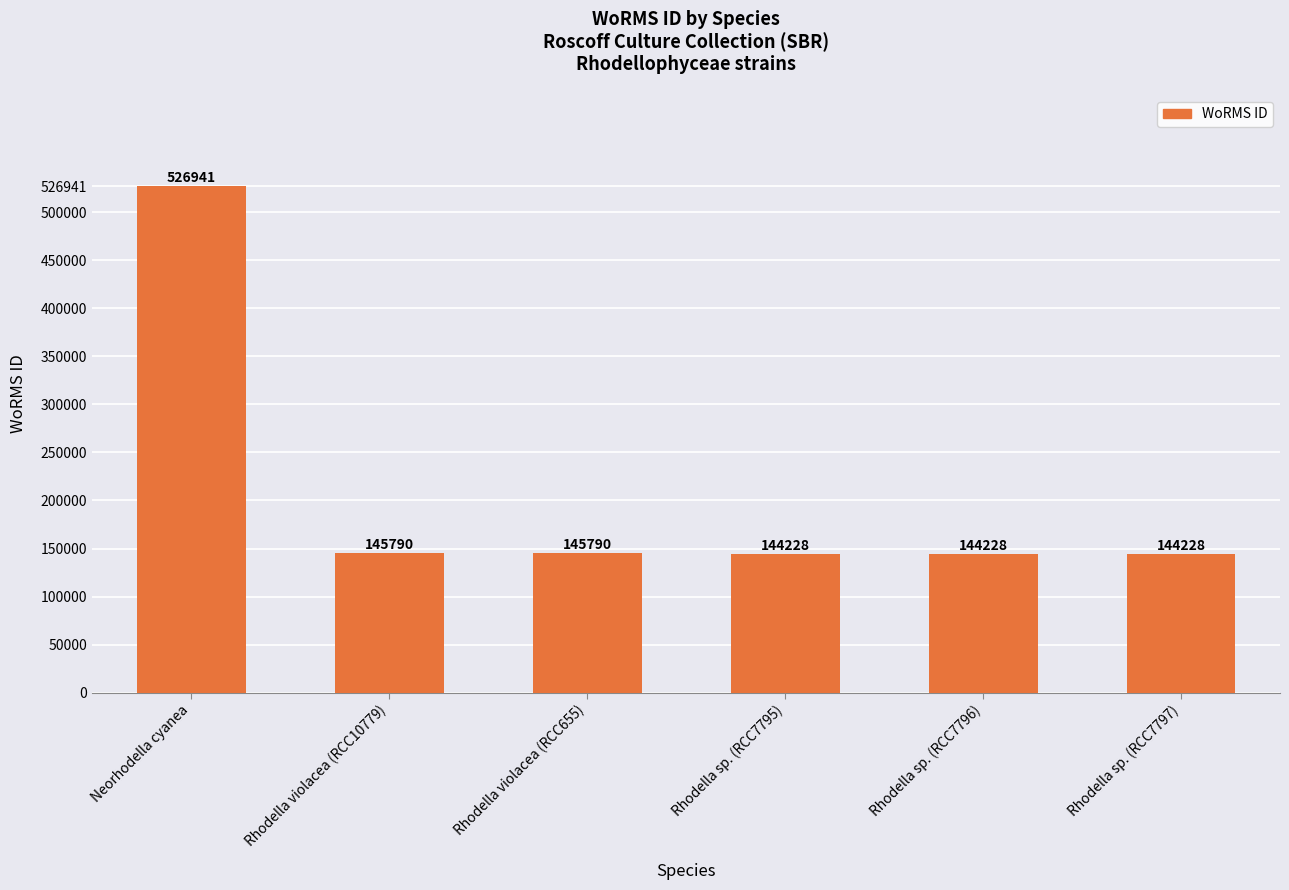

True or false: the data shows 246724 at Rhodella violacea (RCC10779).

False